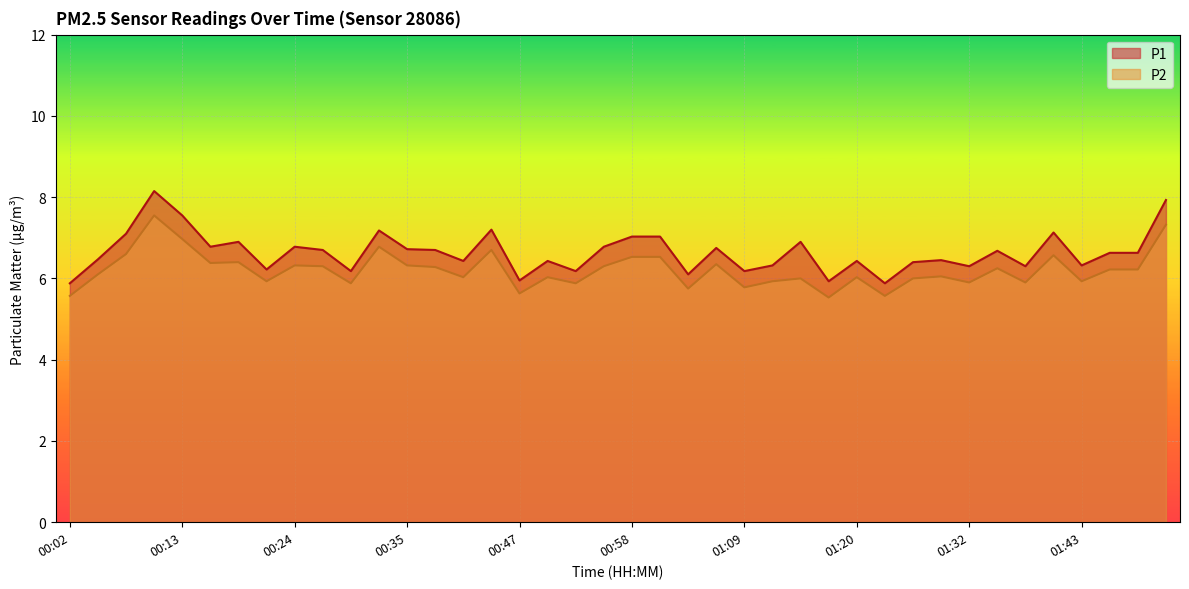

Reading left to right, extract all data points from this chart.

P1: 00:02=5.9	00:04=6.5	00:07=7.1	00:10=8.2	00:13=7.5	00:16=6.8	00:19=6.9	00:21=6.2	00:24=6.8	00:27=6.7	00:30=6.2	00:33=7.2	00:35=6.7	00:38=6.7	00:41=6.4	00:44=7.2	00:47=6.0	00:49=6.4	00:52=6.2	00:55=6.8	00:58=7.0	01:00=7.0	01:03=6.1	01:06=6.8	01:09=6.2	01:12=6.3	01:14=6.9	01:17=5.9	01:20=6.4	01:23=5.9	01:26=6.4	01:29=6.5	01:32=6.3	01:34=6.7	01:37=6.3	01:40=7.1	01:43=6.3	01:46=6.6	01:49=6.6	01:52=7.9
P2: 00:02=5.6	00:04=6.1	00:07=6.6	00:10=7.5	00:13=7.0	00:16=6.4	00:19=6.4	00:21=5.9	00:24=6.3	00:27=6.3	00:30=5.9	00:33=6.8	00:35=6.3	00:38=6.3	00:41=6.0	00:44=6.7	00:47=5.6	00:49=6.0	00:52=5.9	00:55=6.3	00:58=6.5	01:00=6.5	01:03=5.8	01:06=6.3	01:09=5.8	01:12=5.9	01:14=6.0	01:17=5.5	01:20=6.0	01:23=5.6	01:26=6.0	01:29=6.0	01:32=5.9	01:34=6.2	01:37=5.9	01:40=6.6	01:43=5.9	01:46=6.2	01:49=6.2	01:52=7.3